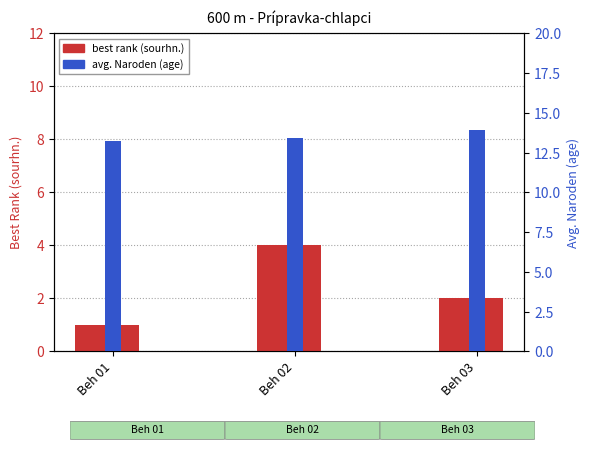

The value of Avg. Naroden at Beh 03 is 6.9. True or false?

False